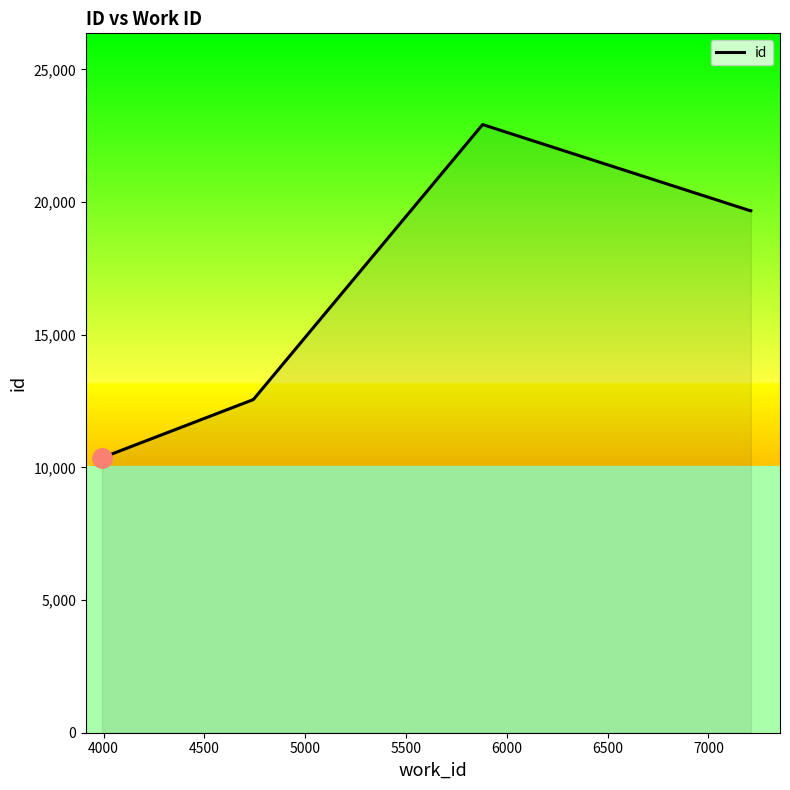

Read the value at 6000.

22923